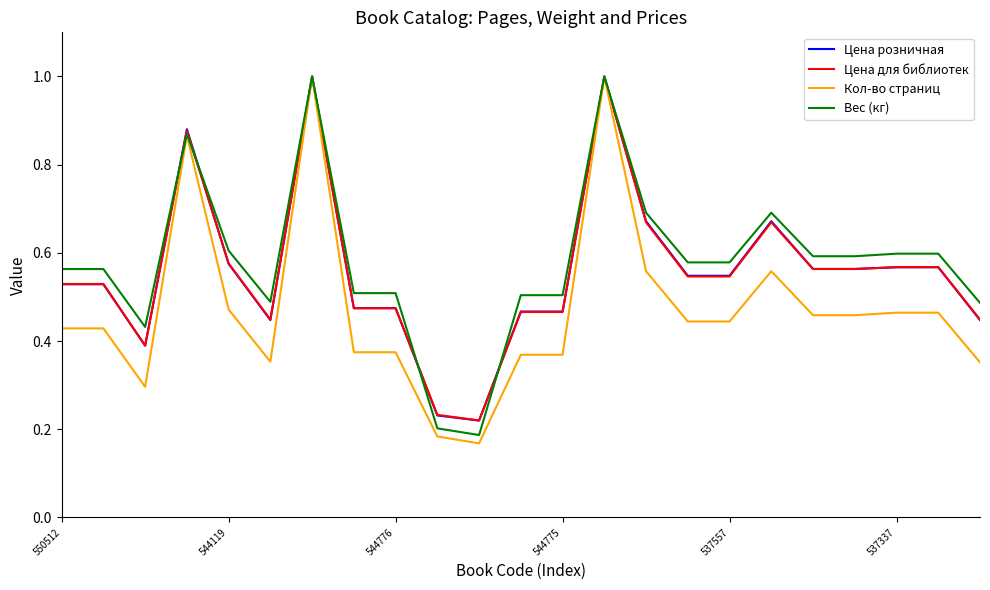

Which series has the largest range (max minus min)?

Кол-во страниц